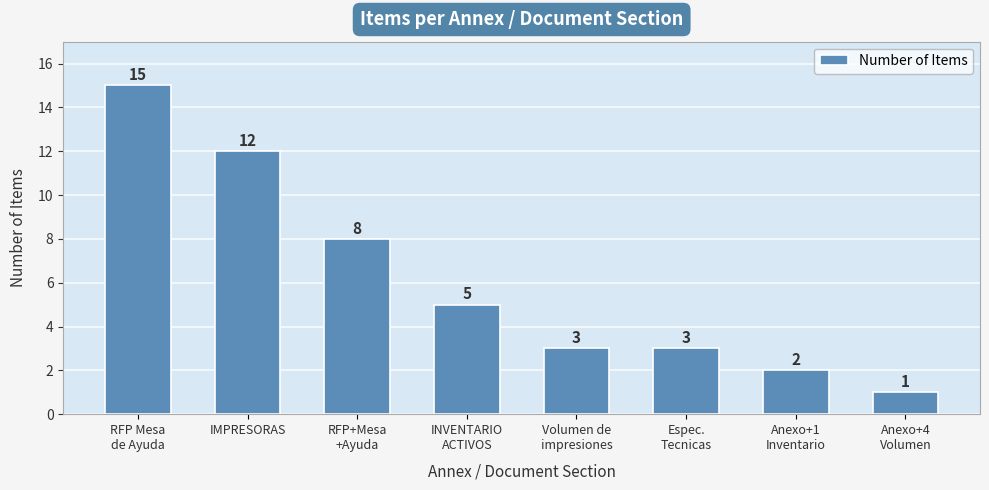

What is the label of the 7th bar from the right?

IMPRESORAS